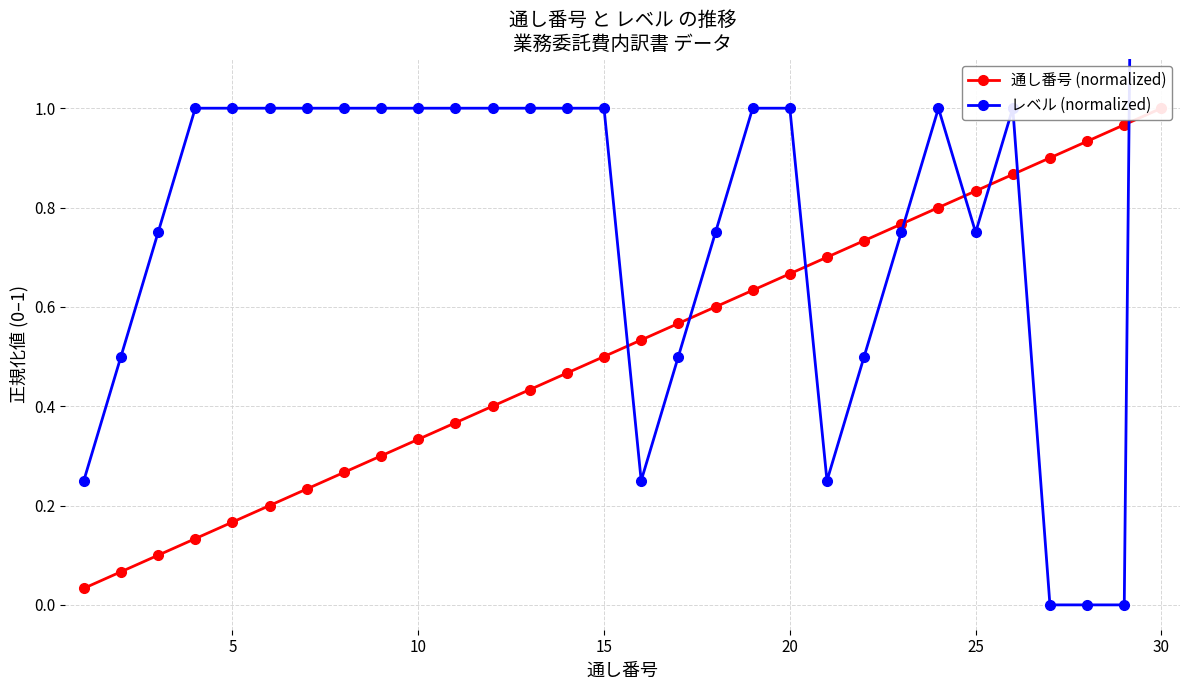

How many series are shown in this chart?

2